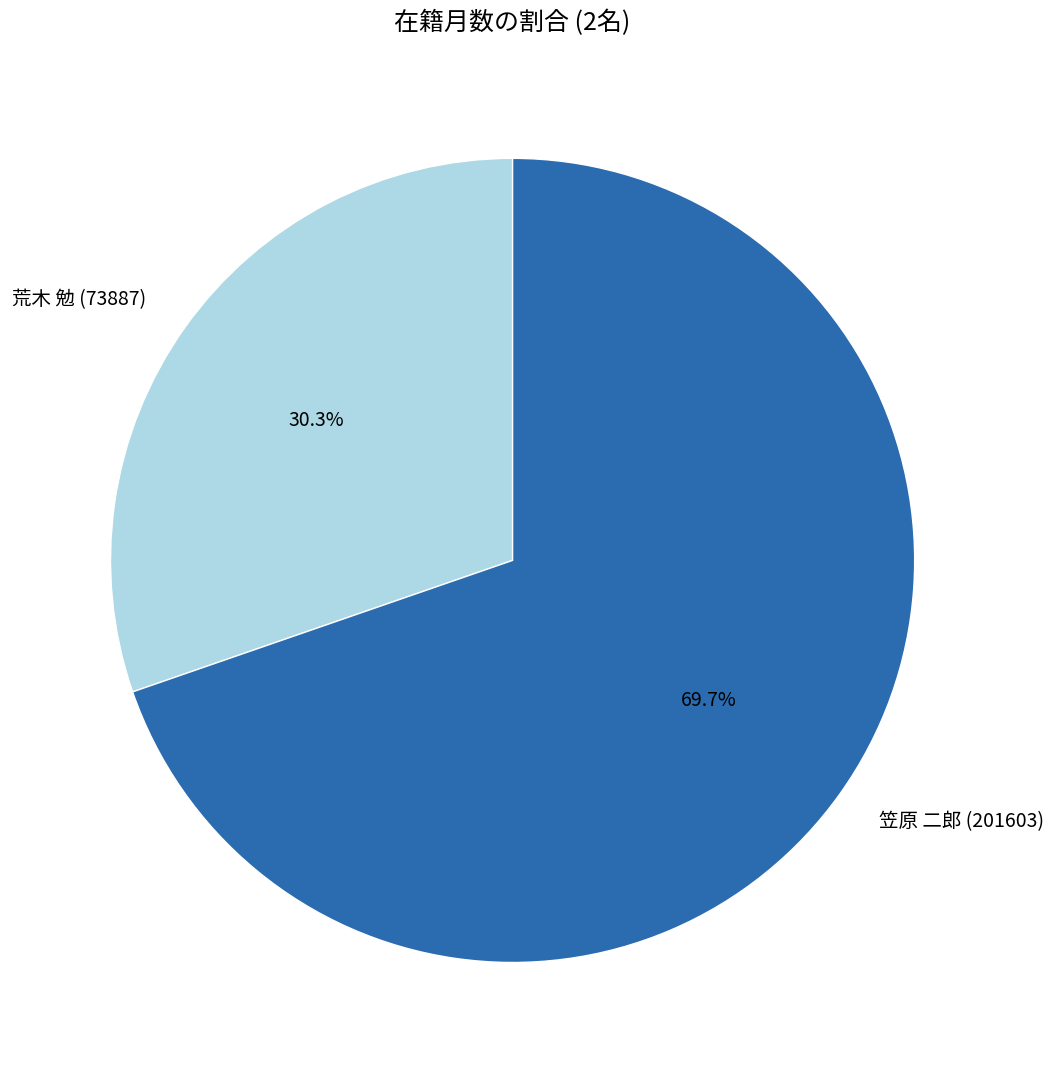

Rank the categories by value from lowest to highest.

荒木 勉 (73887), 笠原 二郎 (201603)